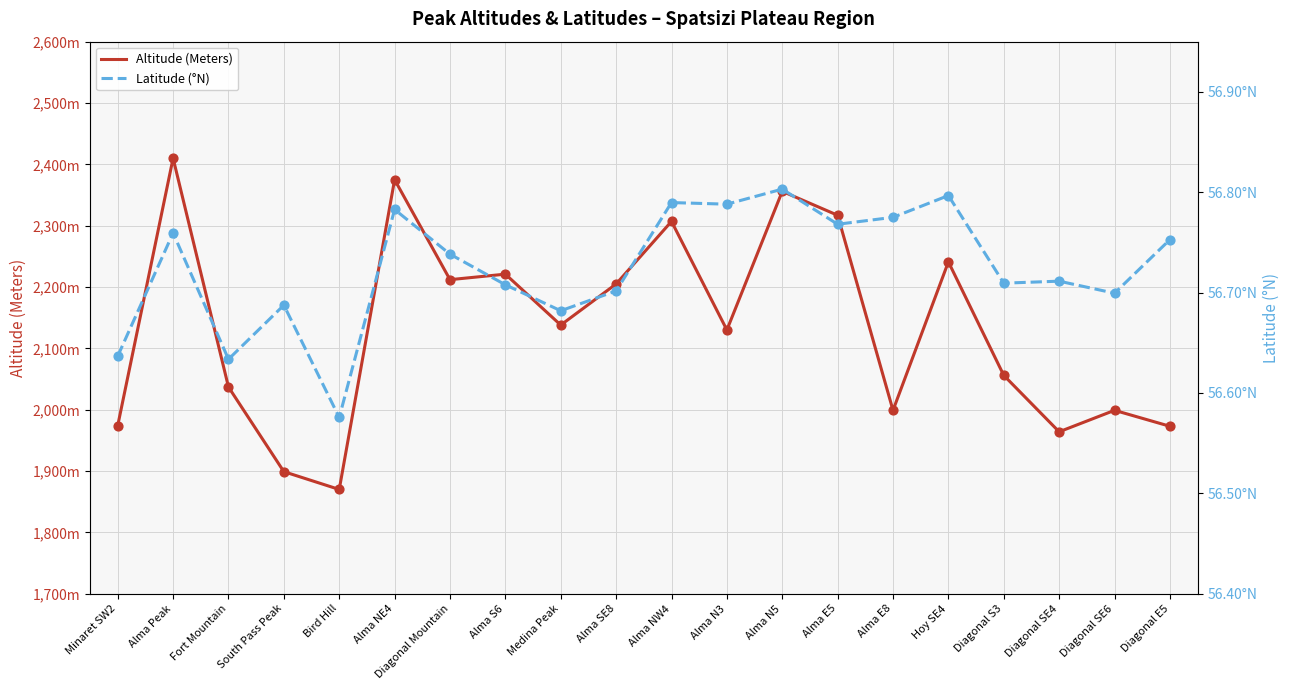

What is the total value across all series at Diagonal E5?

2029.8